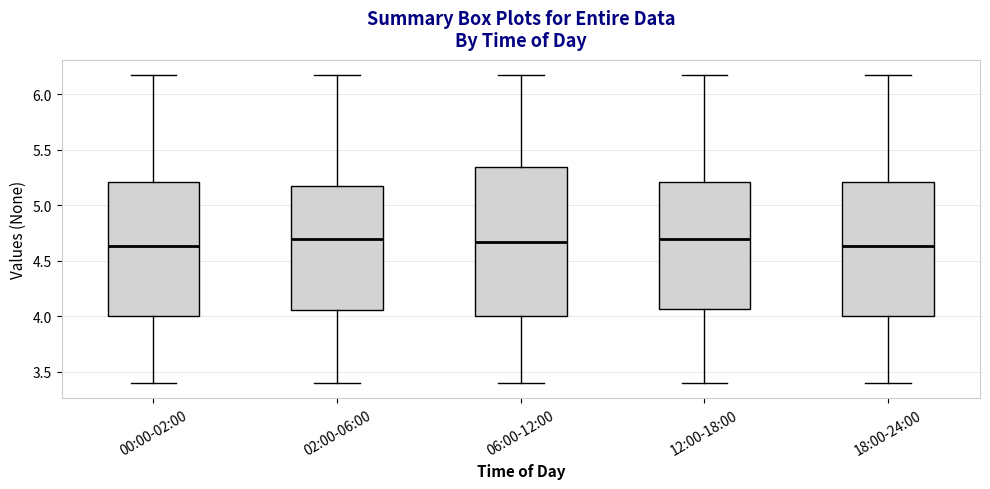

Reading left to right, read every box against the y-axis: the position of its median line, the range the box covers, and the ends of its whiskers. The values are not printed on the chart, so give them approximately, as read against the axis.

00:00-02:00: median 4.65, box 4.00 to 5.20, whiskers 3.40 to 6.15
02:00-06:00: median 4.70, box 4.05 to 5.20, whiskers 3.40 to 6.15
06:00-12:00: median 4.65, box 4.00 to 5.35, whiskers 3.40 to 6.15
12:00-18:00: median 4.70, box 4.05 to 5.20, whiskers 3.40 to 6.15
18:00-24:00: median 4.65, box 4.00 to 5.20, whiskers 3.40 to 6.15